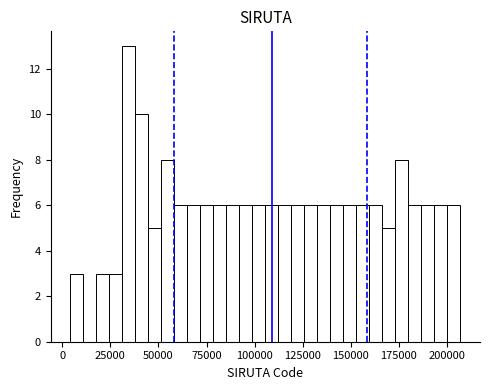

Read against the x-axis, roughly where is the centre of the tallest bar?

35000